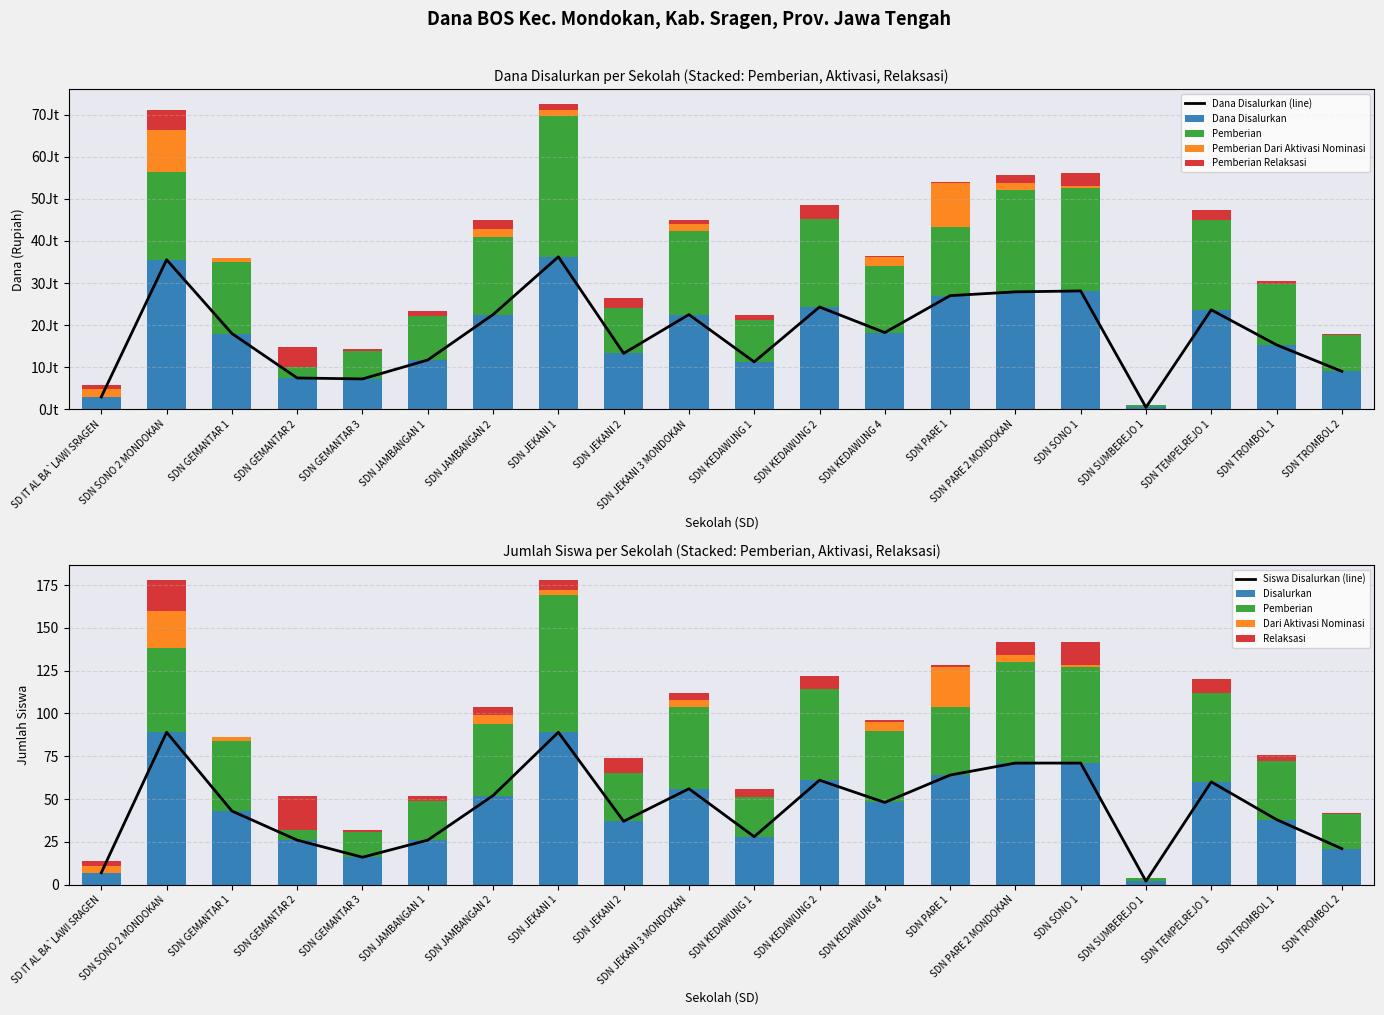

True or false: Pemberian Relaksasi has a value of 5809616 at SDN KEDAWUNG 2.

False